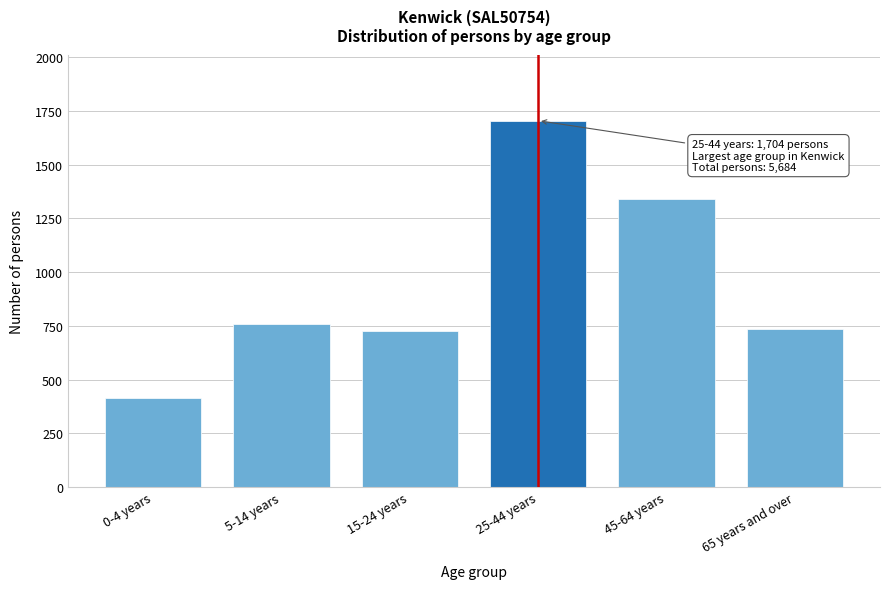

Reading left to right, transcribe all the data shown in this chart.

416	758	725	1704	1341	736